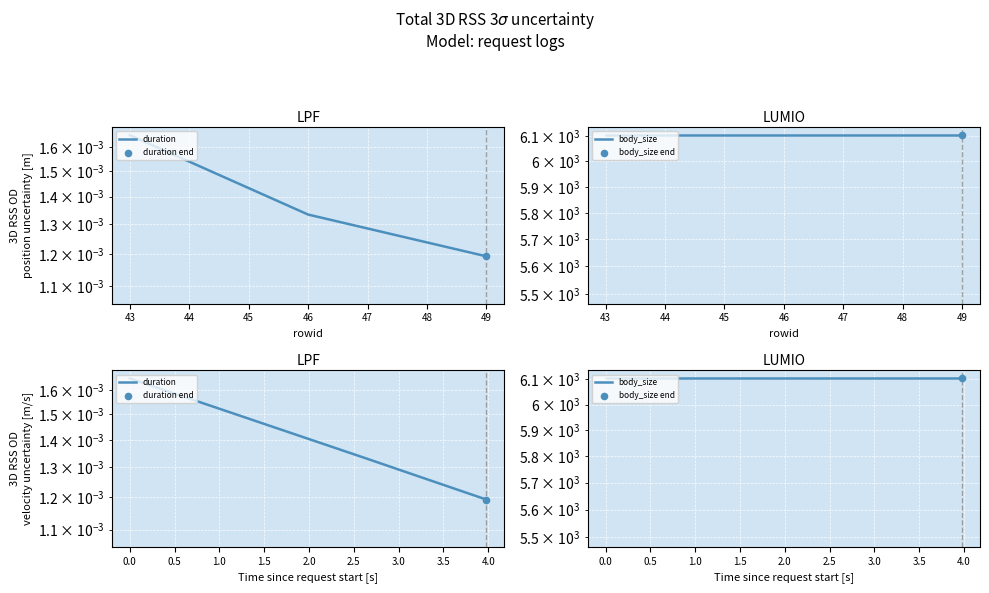

Which series reaches the minimum Y coordinate?

duration